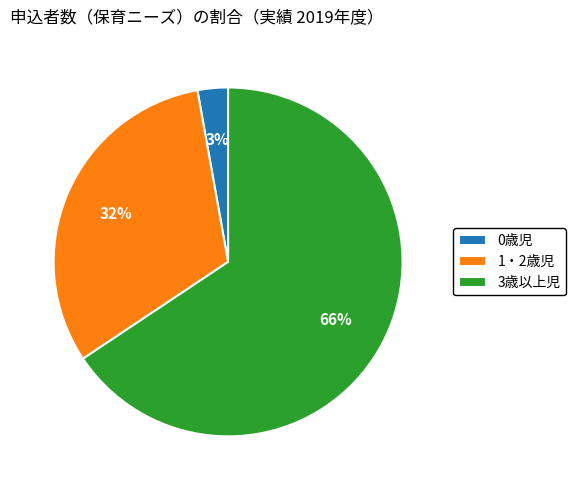

Is it true that 3歳以上児 is 54% of the pie?

False